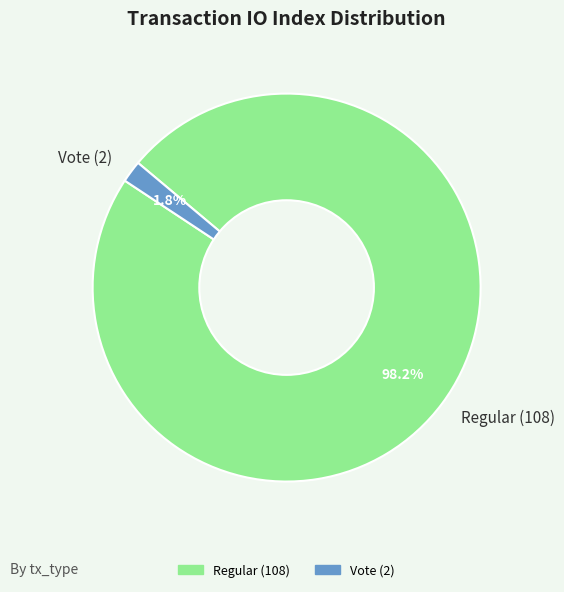

Is it true that Vote (2) is 2% of the pie?

True